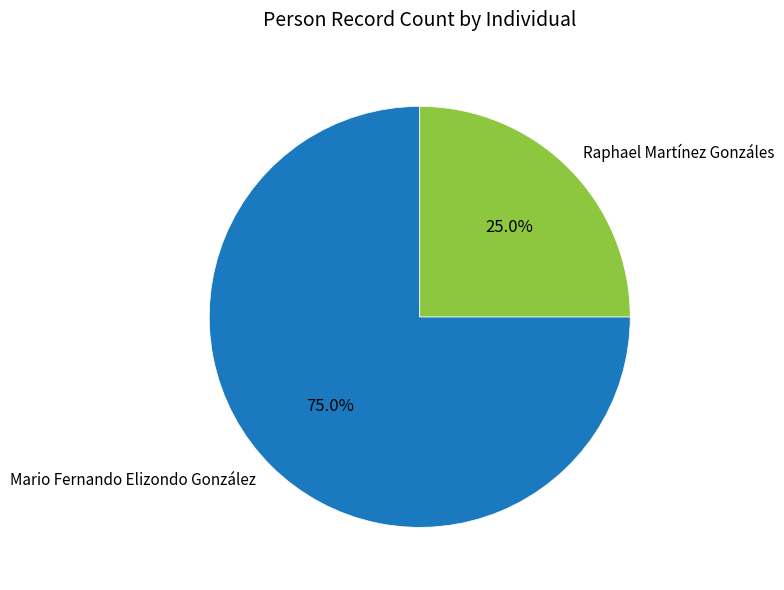

To the nearest percent, what percentage of the pie is Raphael Martínez Gonzáles?

25%